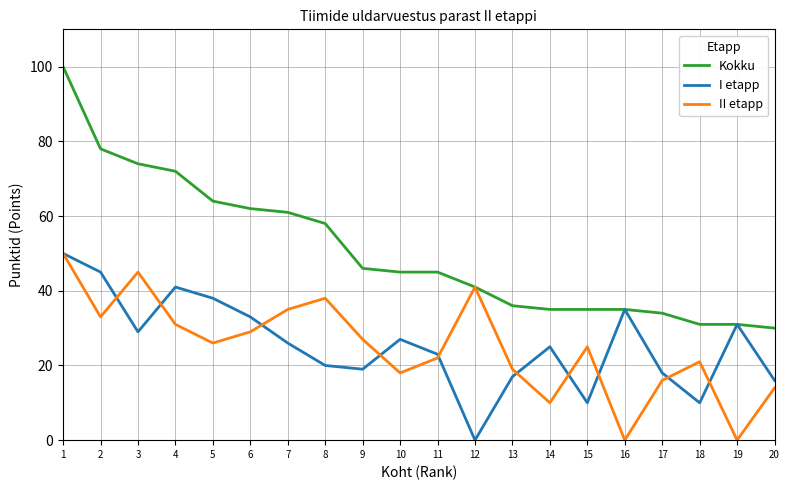

What is the sum of the I etapp values at 12 and 1?

50